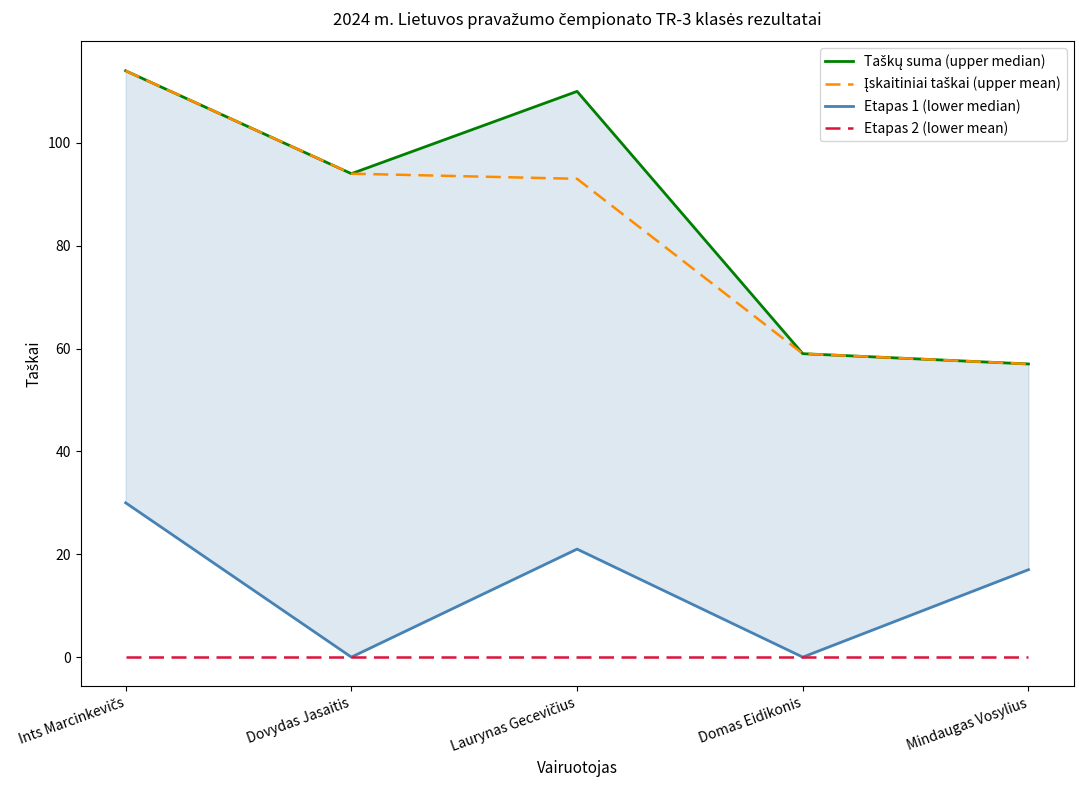

What is the spread (max minus min) of values at Mindaugas Vosylius?

57